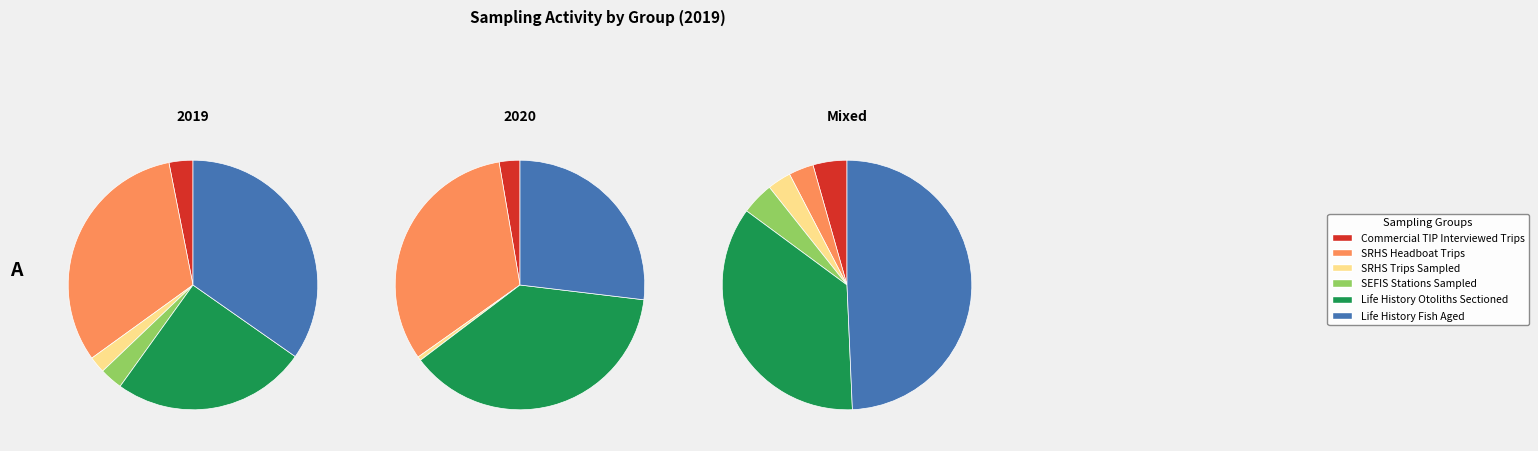

What is the largest slice in the pie chart?

Life History
Fish Aged